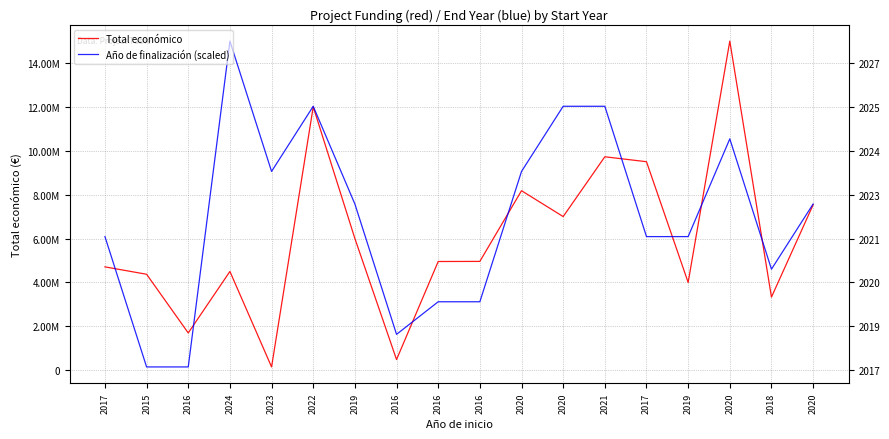

What is the sum of all Total económico values?

108092100.0